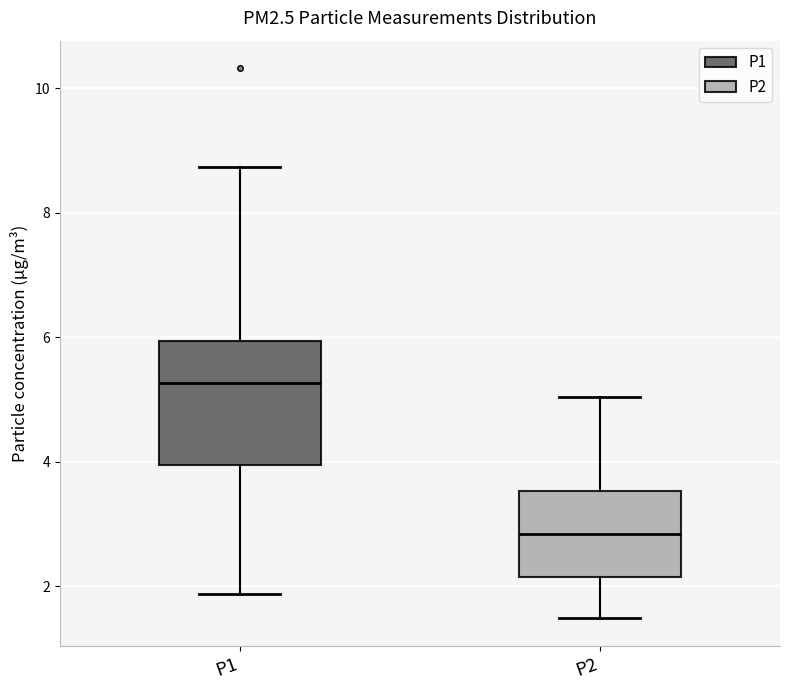

Where is the lower edge of the box for P2 on the y-axis? The values are not printed on the chart, so give them approximately, as read against the axis.

2.2